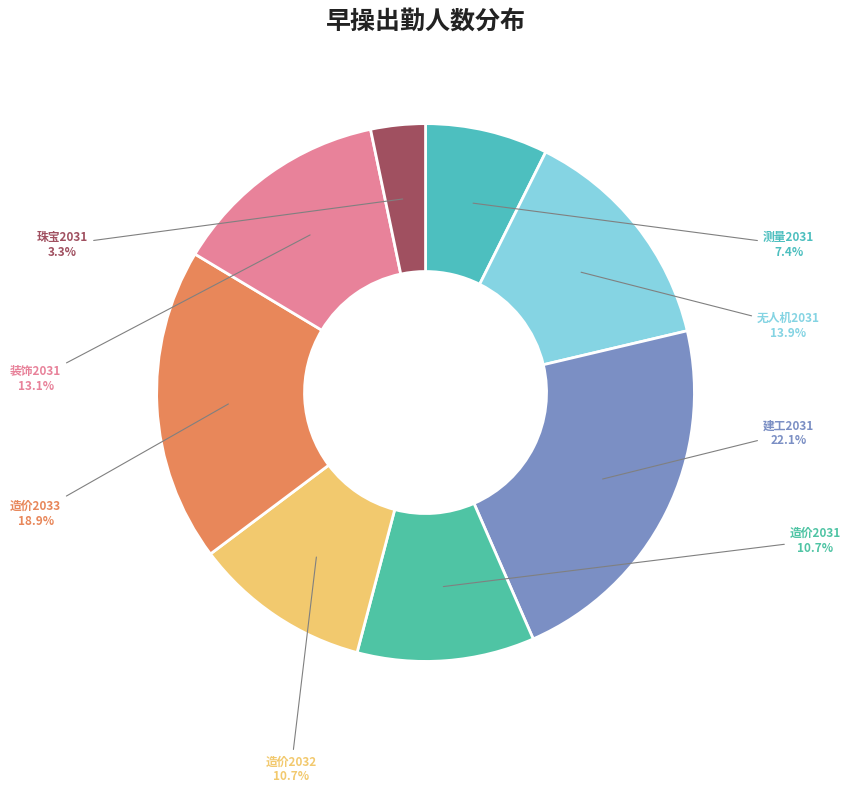

How many segments does this pie chart have?

8